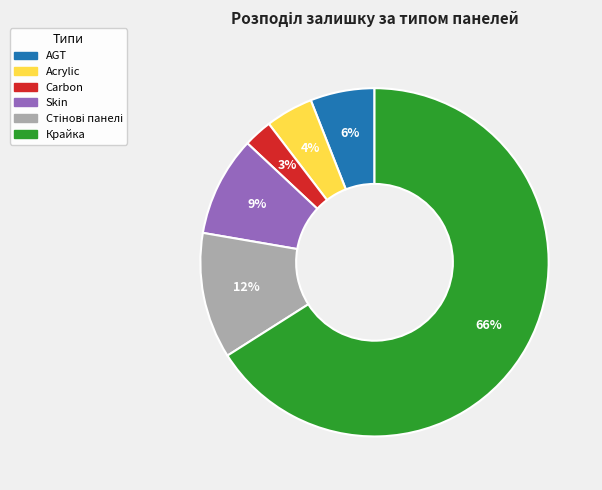

How many segments does this pie chart have?

6